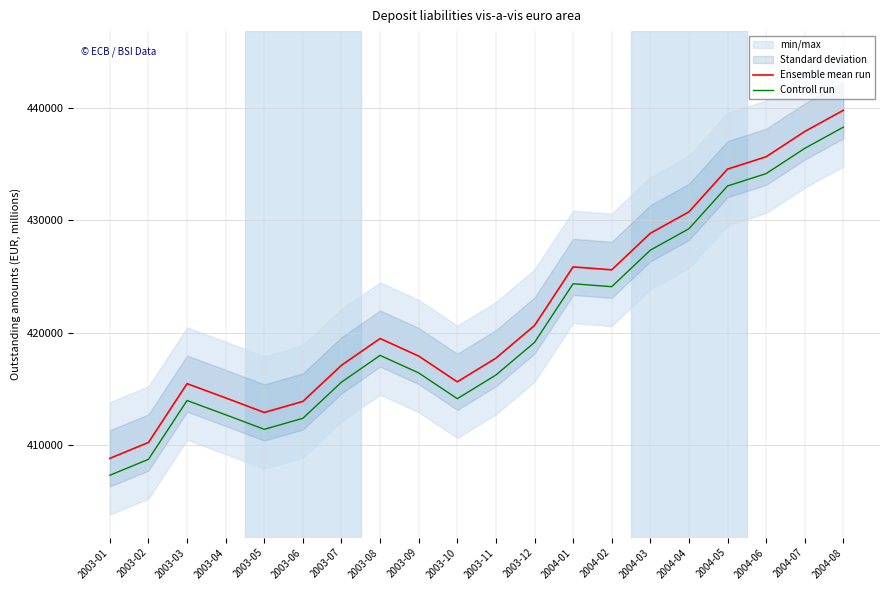

What is the difference between the highest and lowest values at 2004-04?

1500